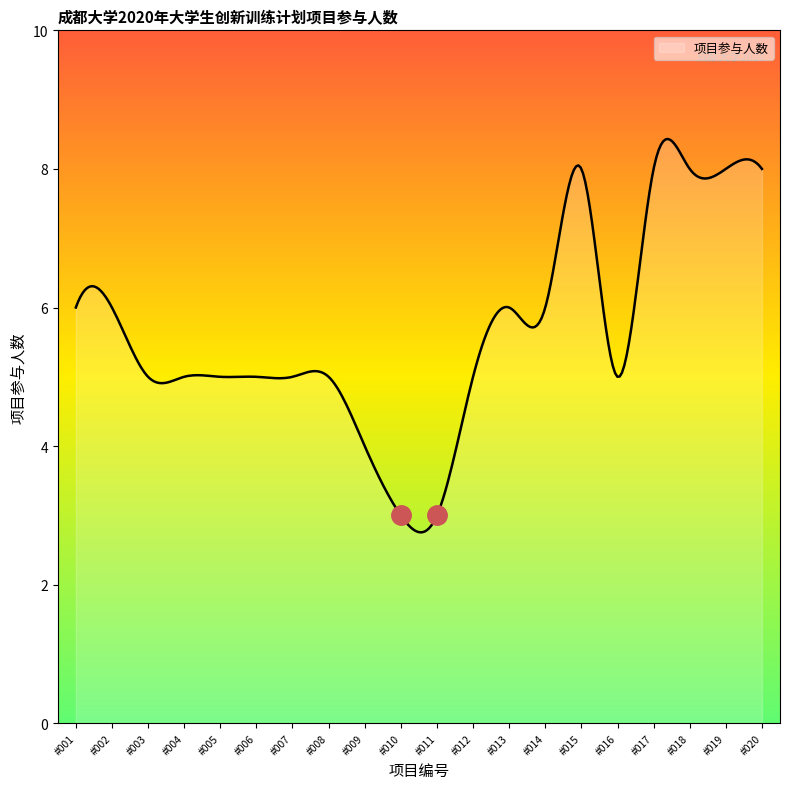

How many lines are shown in the chart?

1